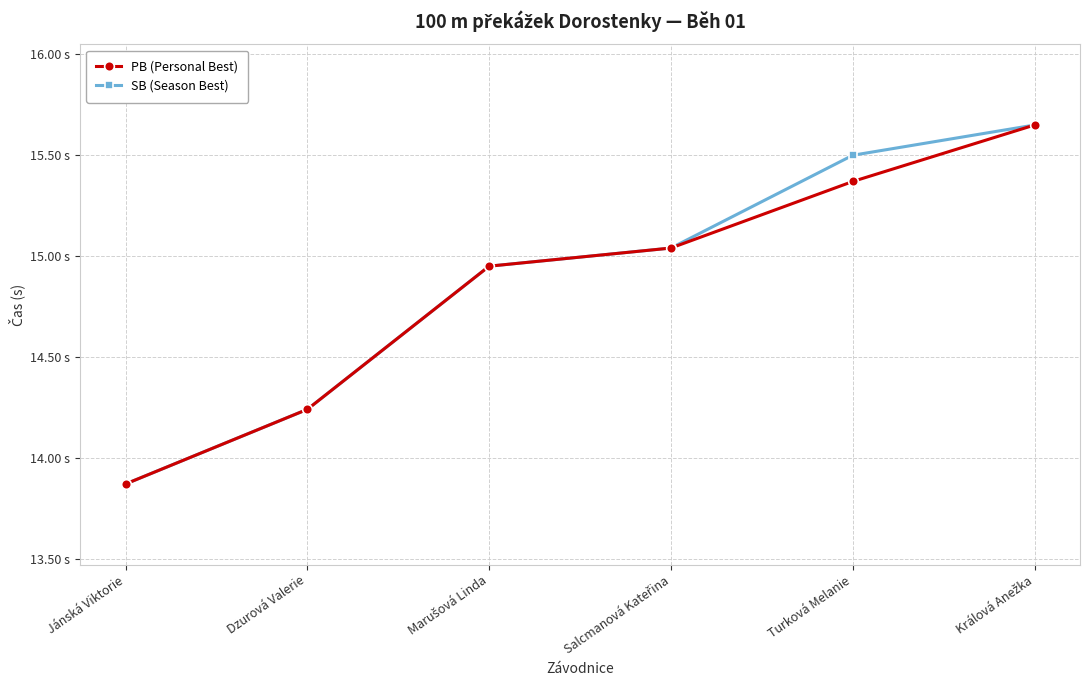

What are all the series names shown in the legend?

PB (Personal Best), SB (Season Best)